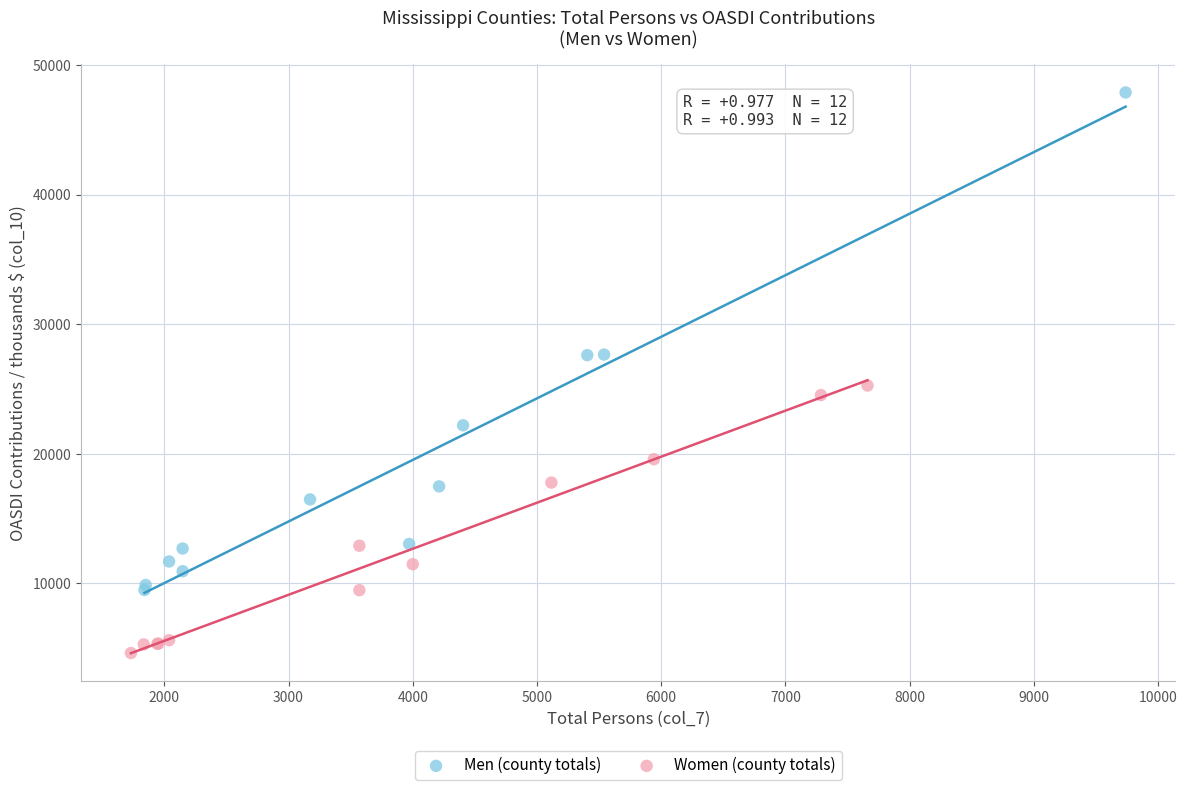

Which series has the largest Y range (max minus min)?

Men (county totals)